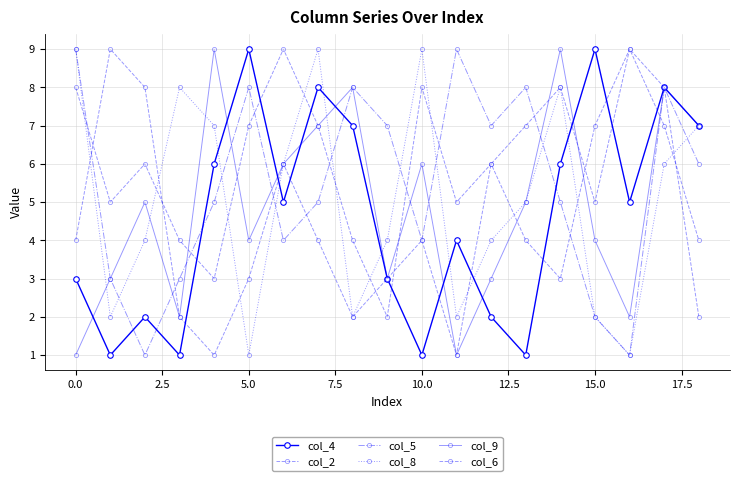

How many lines are shown in the chart?

6